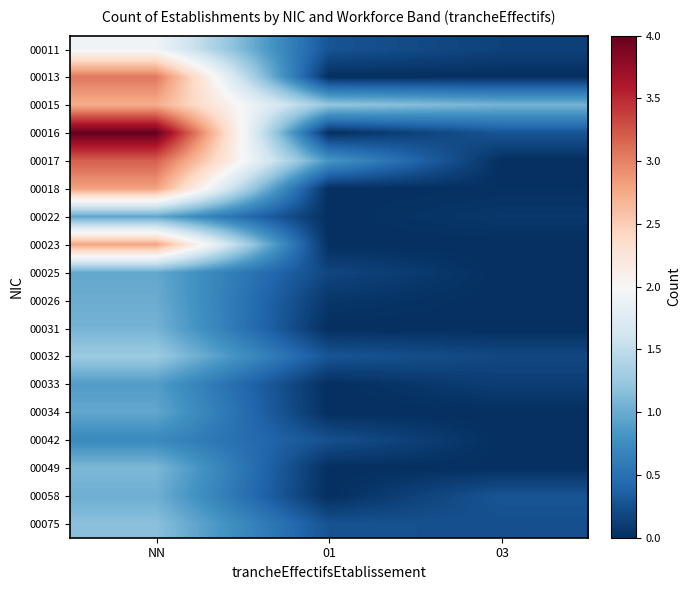

At how many categories does at least one series exceed 1?

3